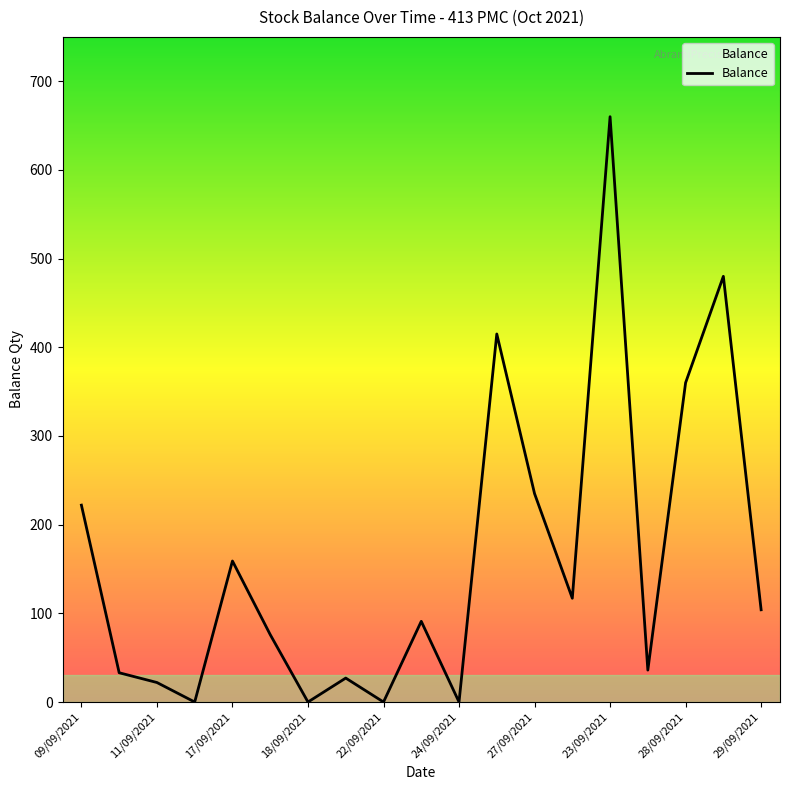

What is the difference between the maximum and minimum values?

660